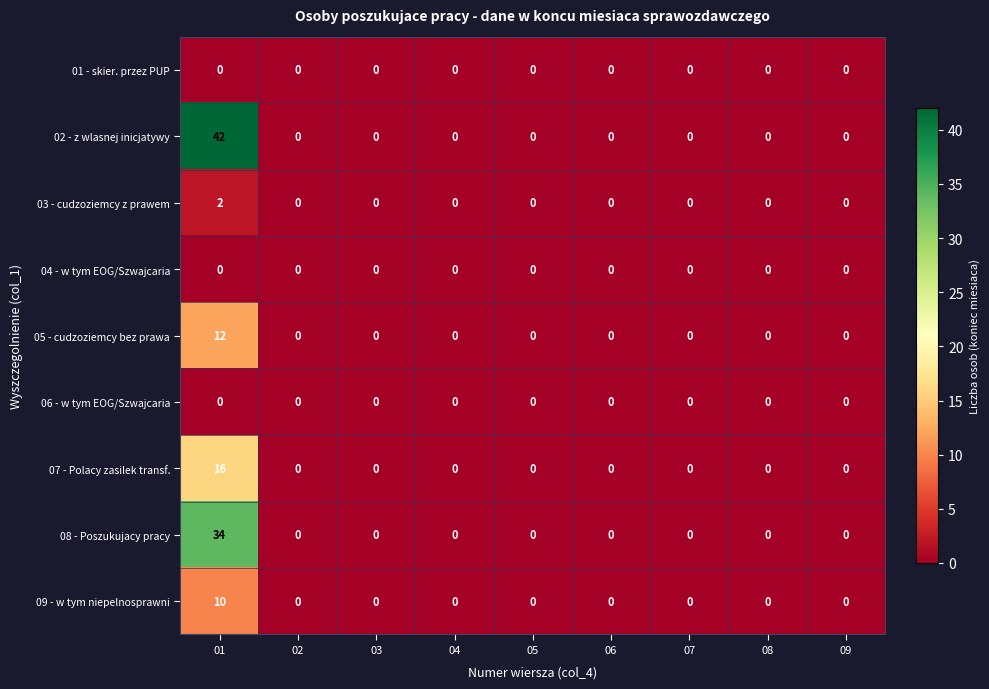

Which series has the largest range (max minus min)?

02 - z wlasnej inicjatywy